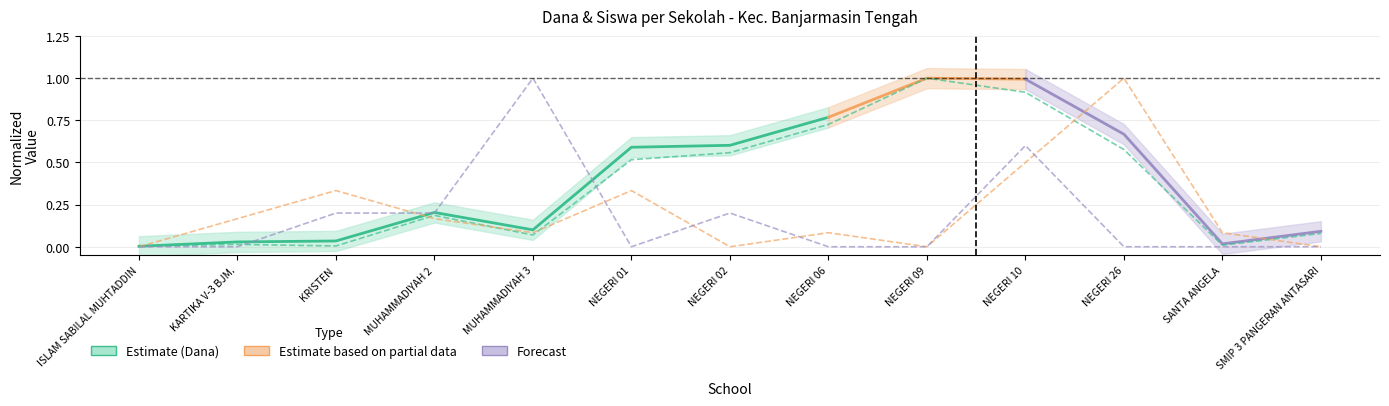

Is the value of Disalurkan (Dana) at ISLAM SABILAL MUHTADDIN greater than the value of Pemberian Relaksasi (Siswa) at NEGERI 26?

Yes